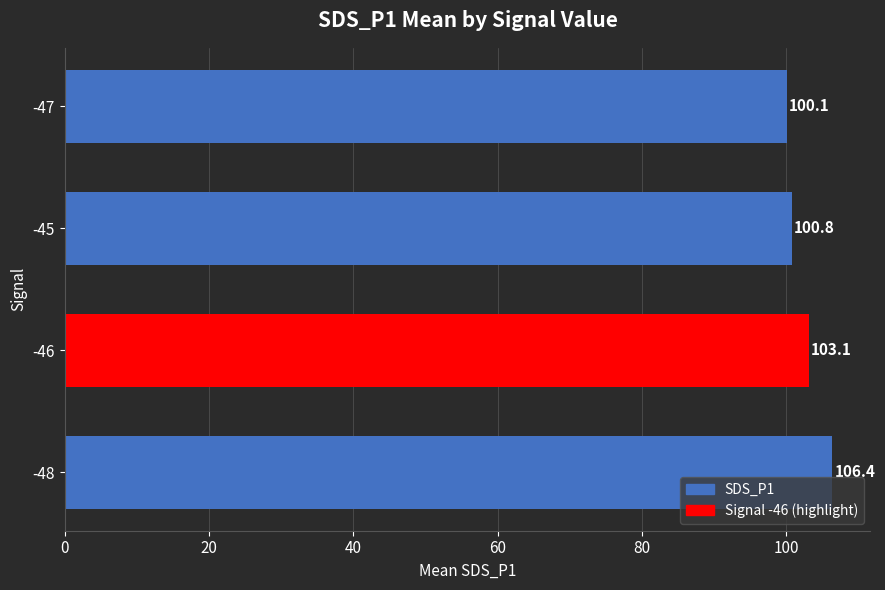

What is the approximate value at -47?

100.1